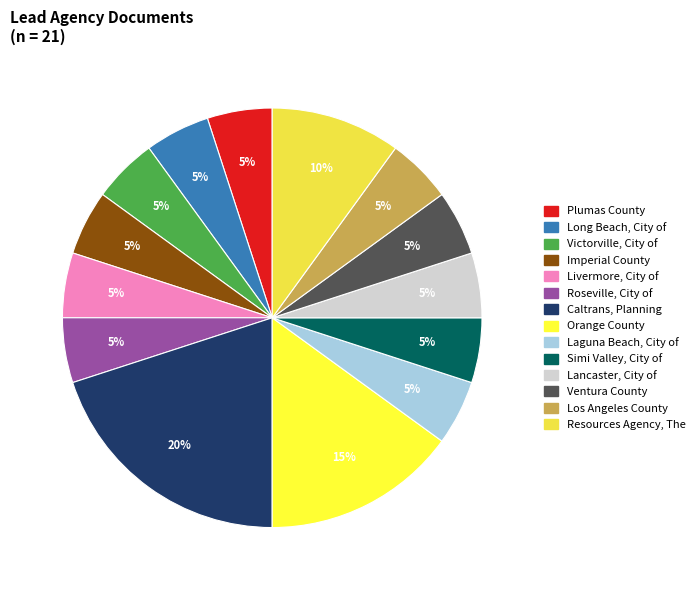

What is the change in value from Roseville, City of to Resources Agency, The?

+1